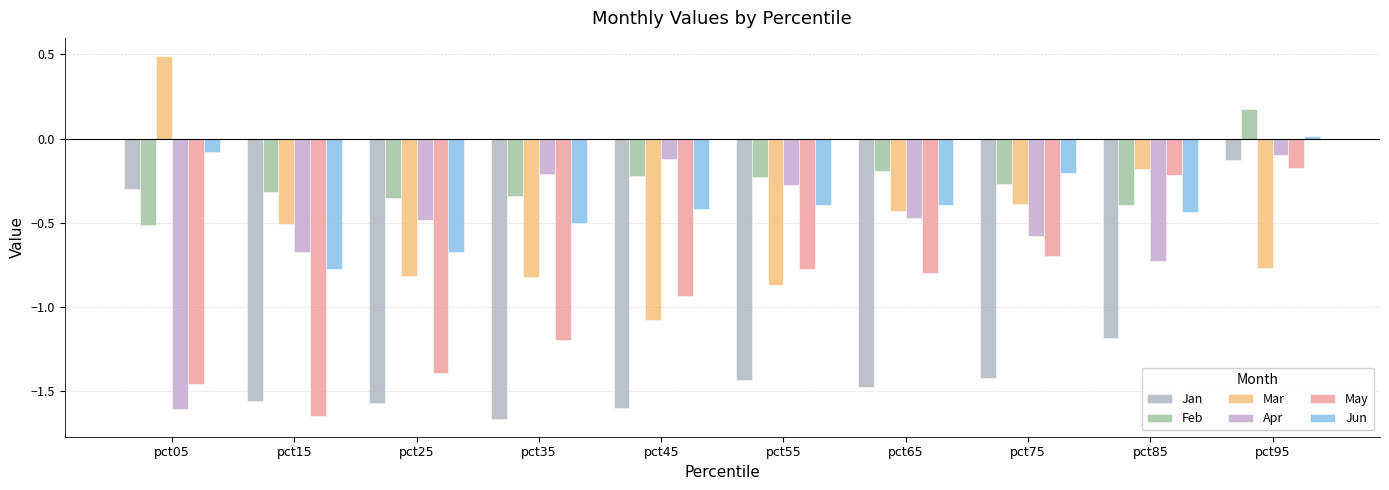

How many categories are shown in the chart?

10